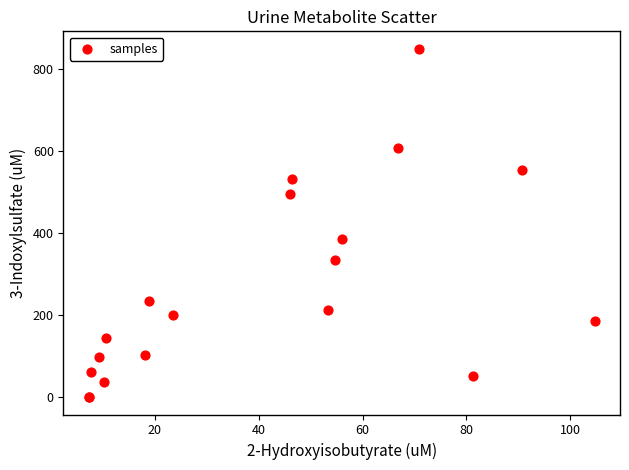

What Y value in the scatter plot is closest to 424?

385.2